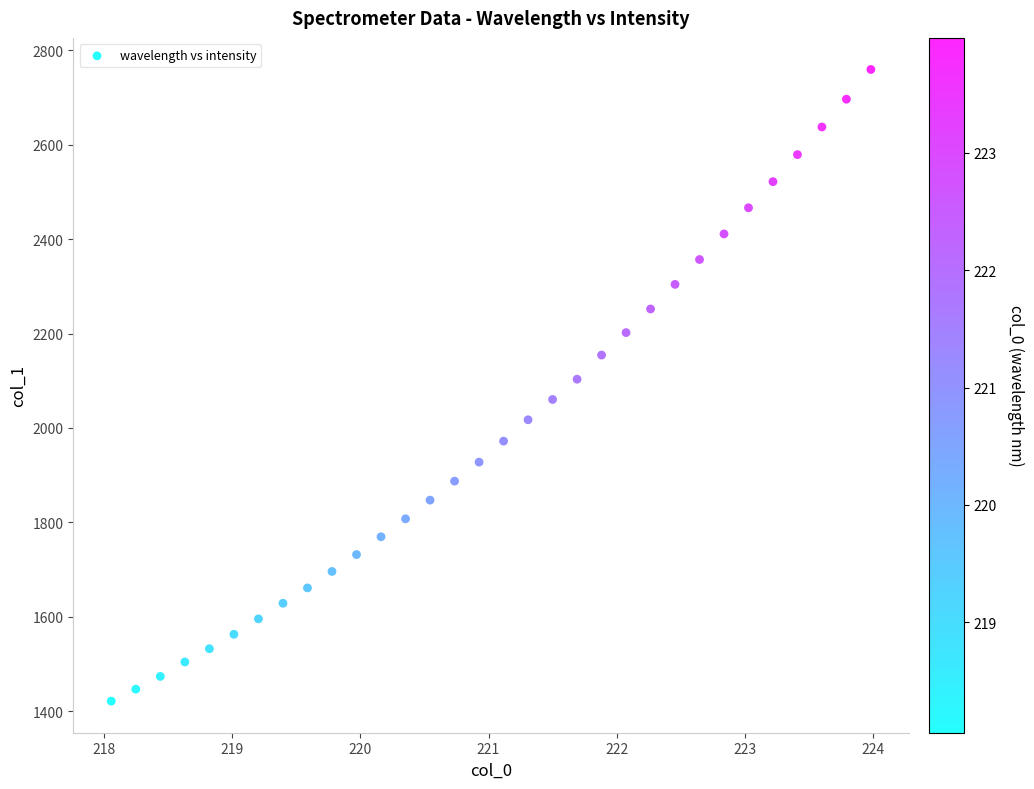

What is the range of X values (max minus min)?

5.9